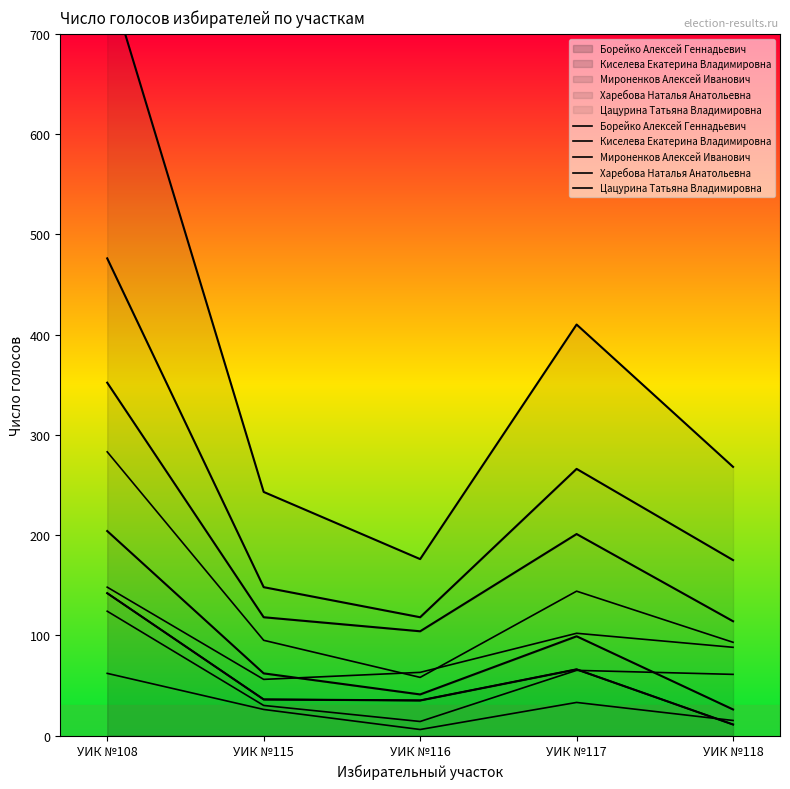

At УИК №116, list the series in order from smallest to largest.

Киселева Екатерина Владимировна, Харебова Наталья Анатольевна, Борейко Алексей Геннадьевич, Цацурина Татьяна Владимировна, Мироненков Алексей Иванович